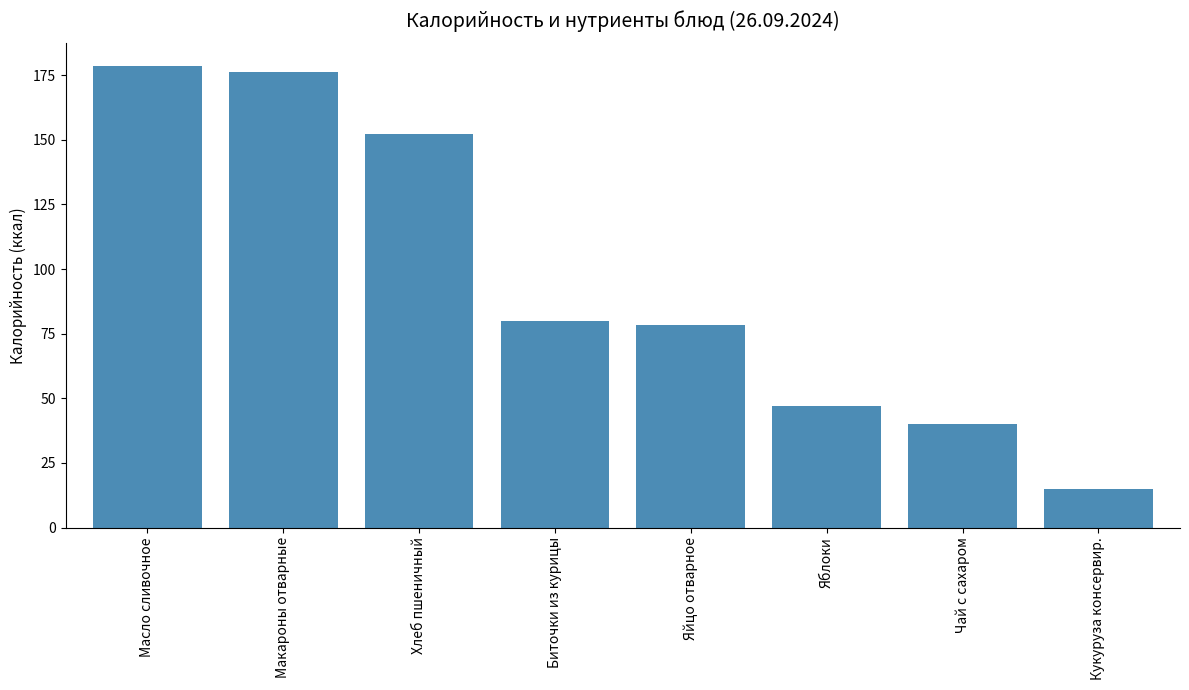

Reading right to left, list all the values displayed in this chart.

14.8	39.9	47.0	78.2	80.0	152.3	176.4	178.4